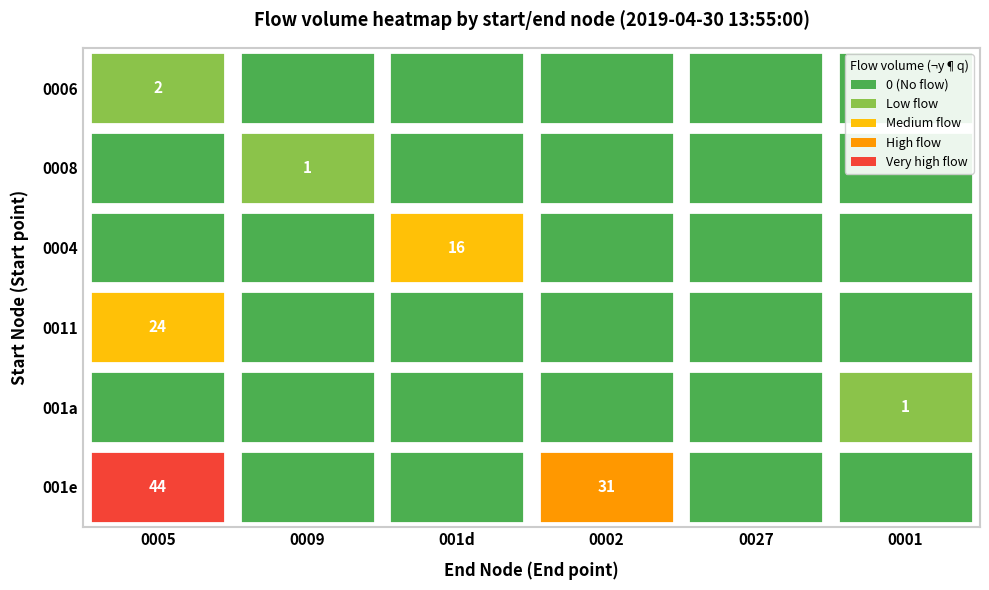

What is the sum of the 001a values at 5 and 3?

1